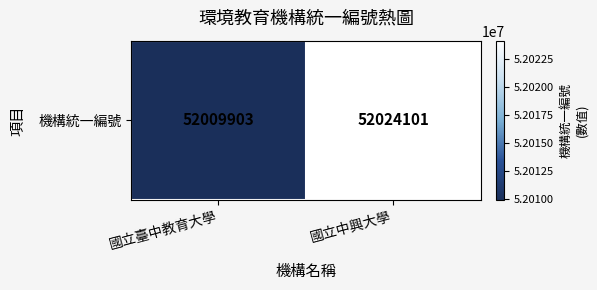

Where is the data nearest to the value 52017002?

國立臺中教育大學